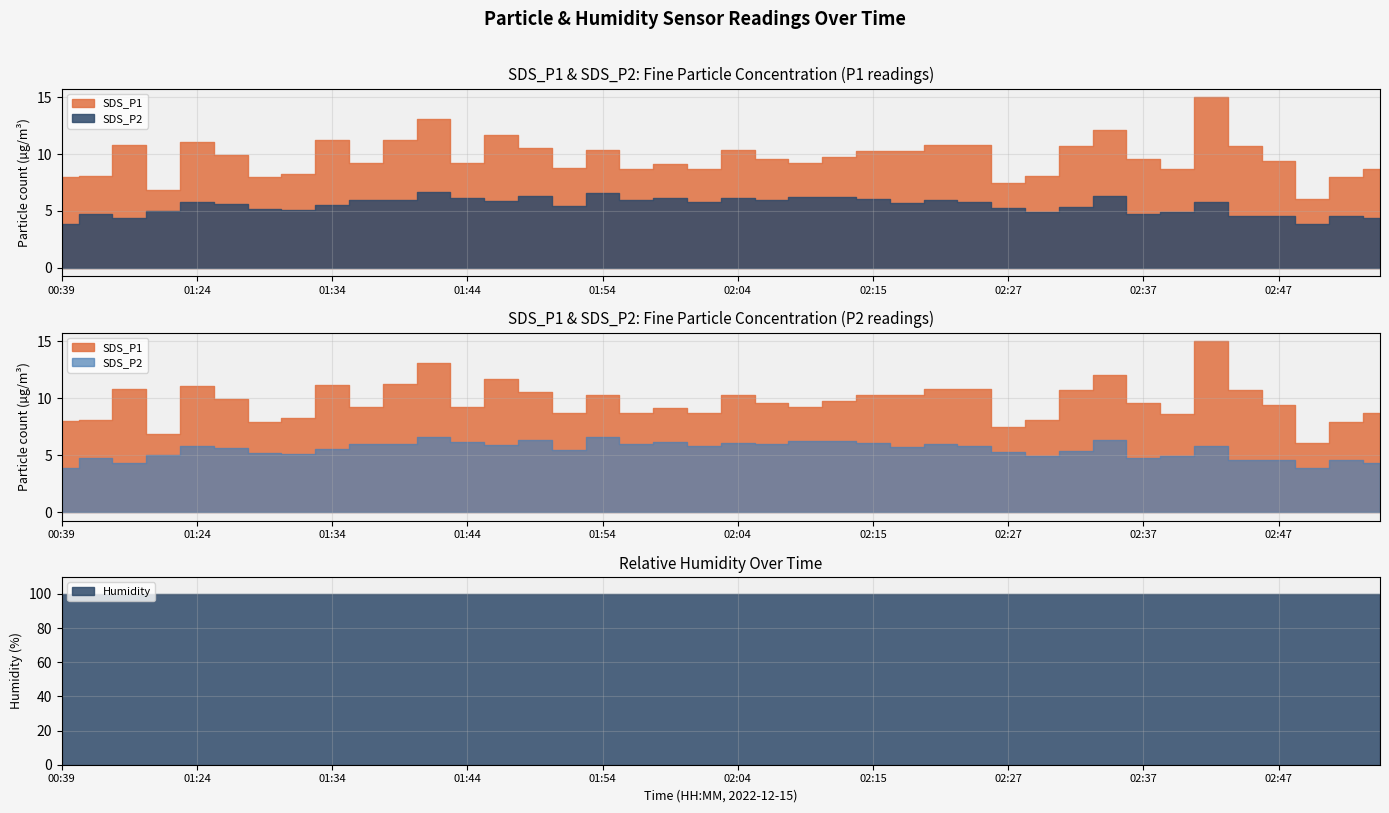

At which category does SDS_P1 reach its first local valley?

01:22